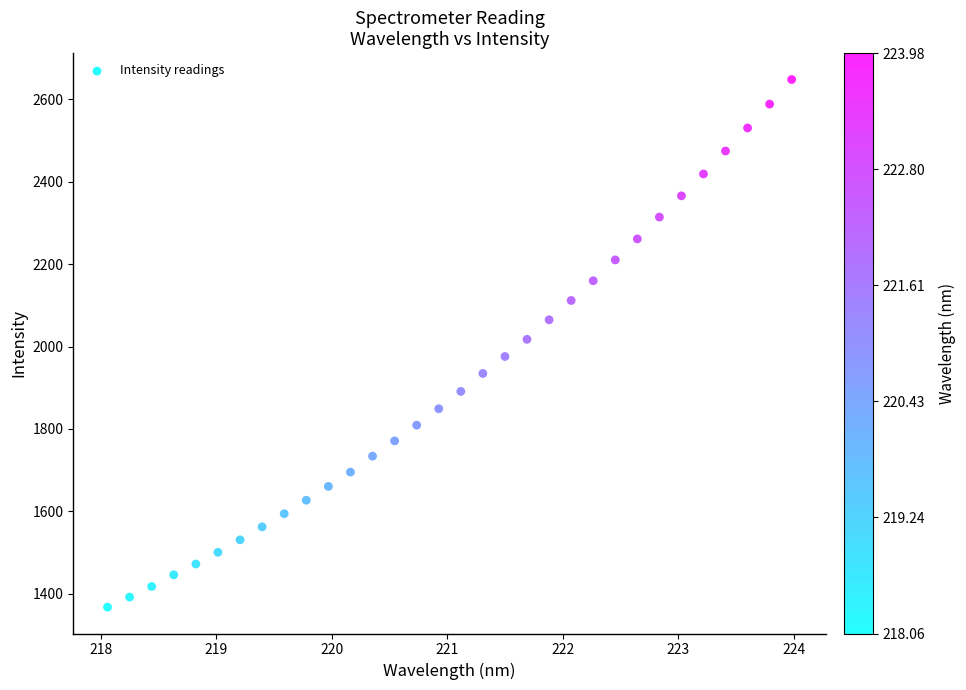

What is the range of Y values (max minus min)?

1280.4